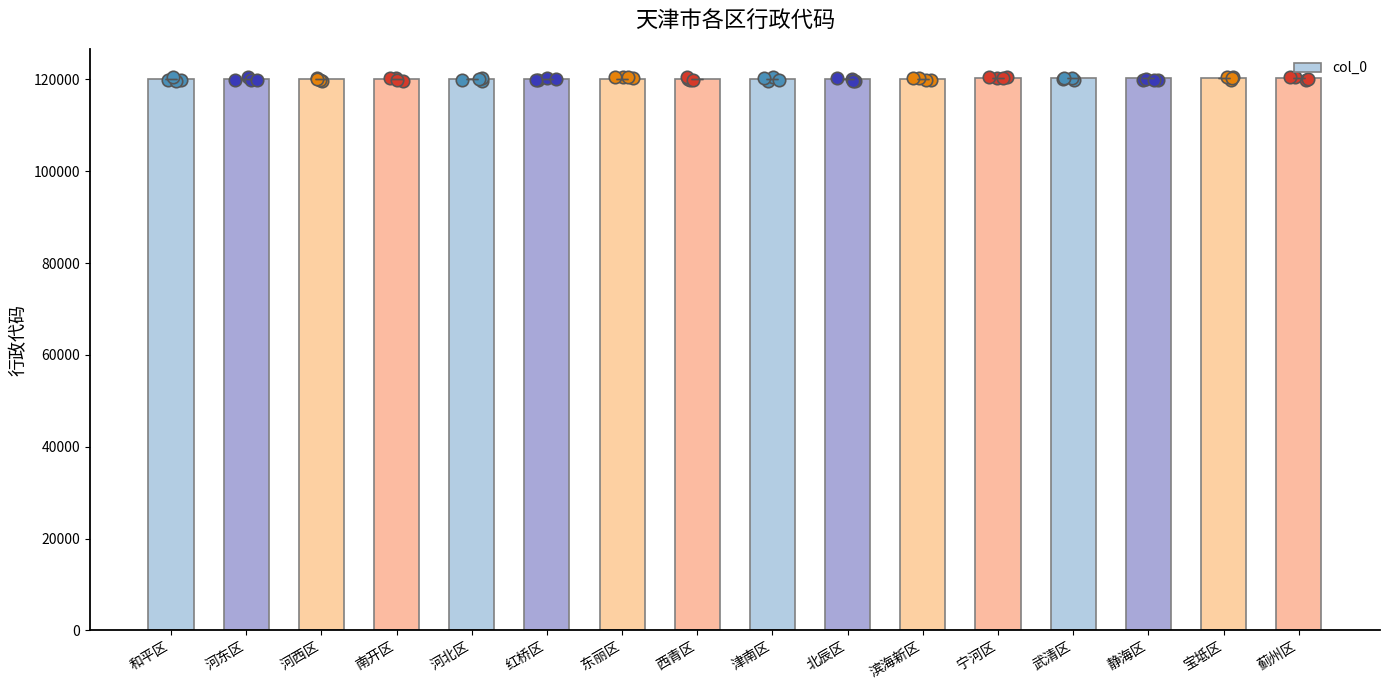

What is the ratio of the value at 东丽区 to the value at 静海区?

1.0